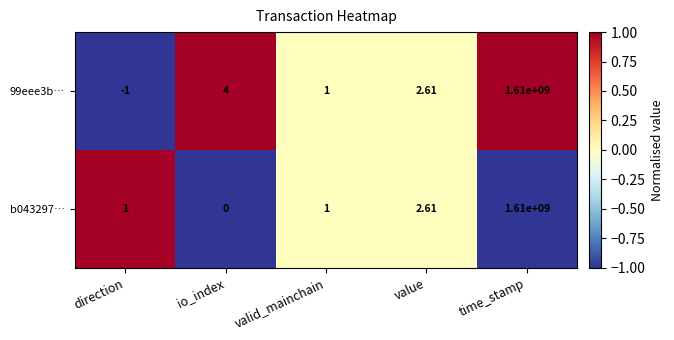

Which category has the lowest value in the 99eee3b… series?

direction